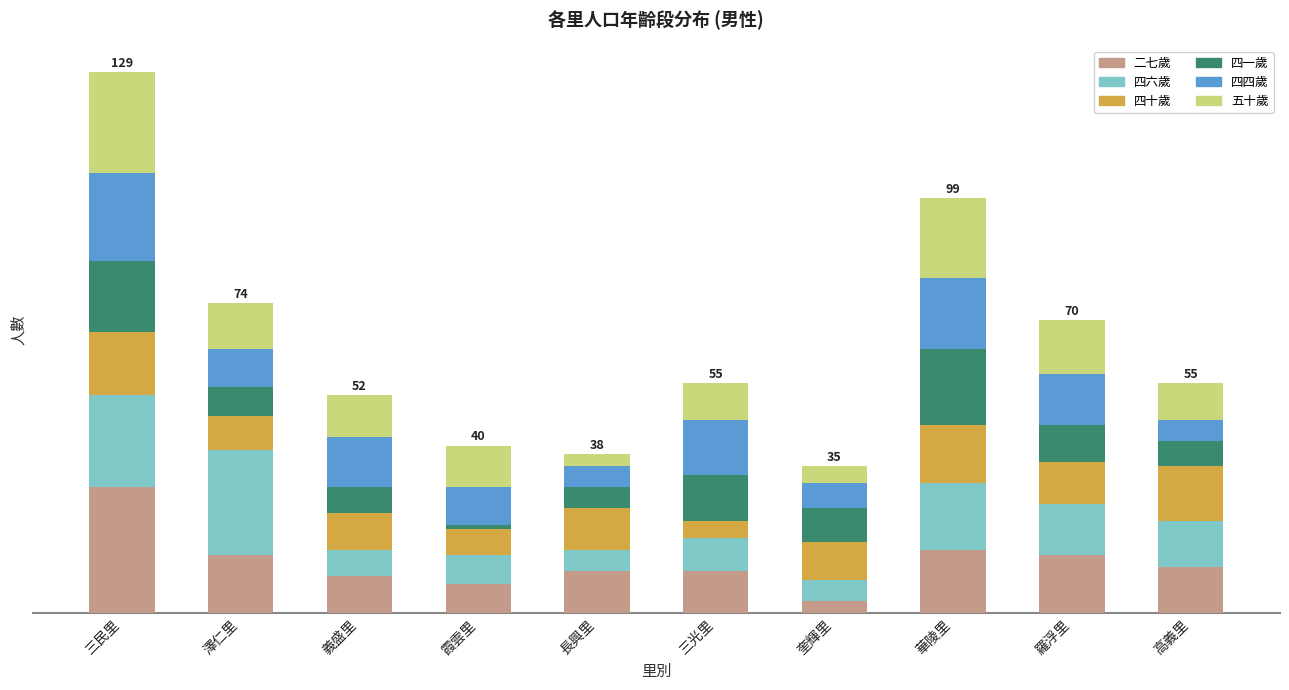

What are all the series names shown in the legend?

二七歲, 四六歲, 四十歲, 四一歲, 四四歲, 五十歲